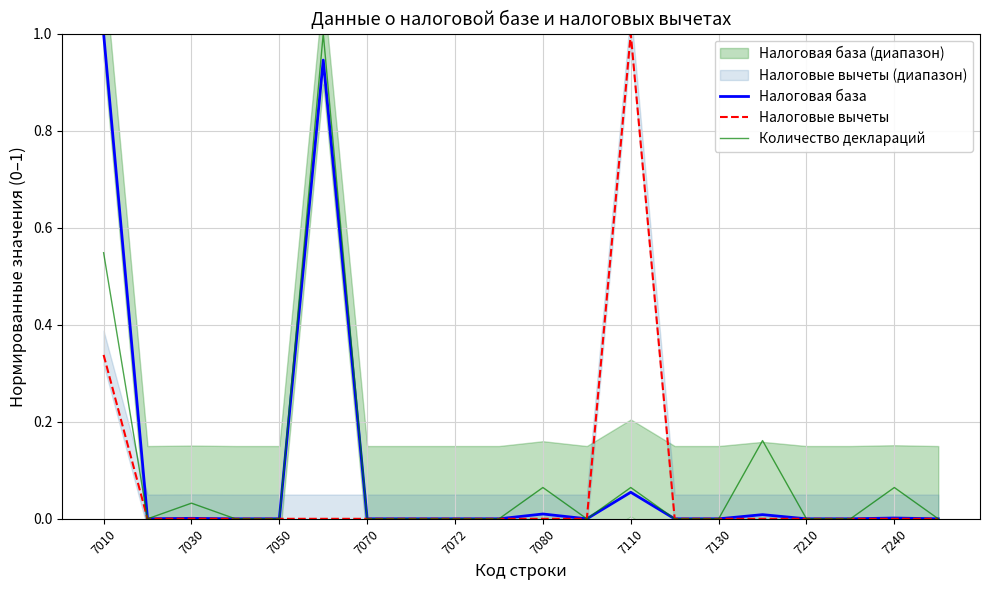

Which series changed the most between 7130 and 7210?

Налоговая база